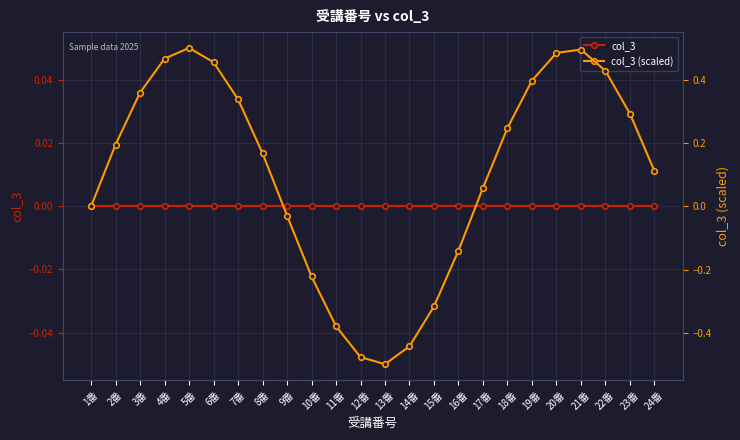

Which series ends up on top after the final intersection of col_3 (scaled) and col_3?

col_3 (scaled)